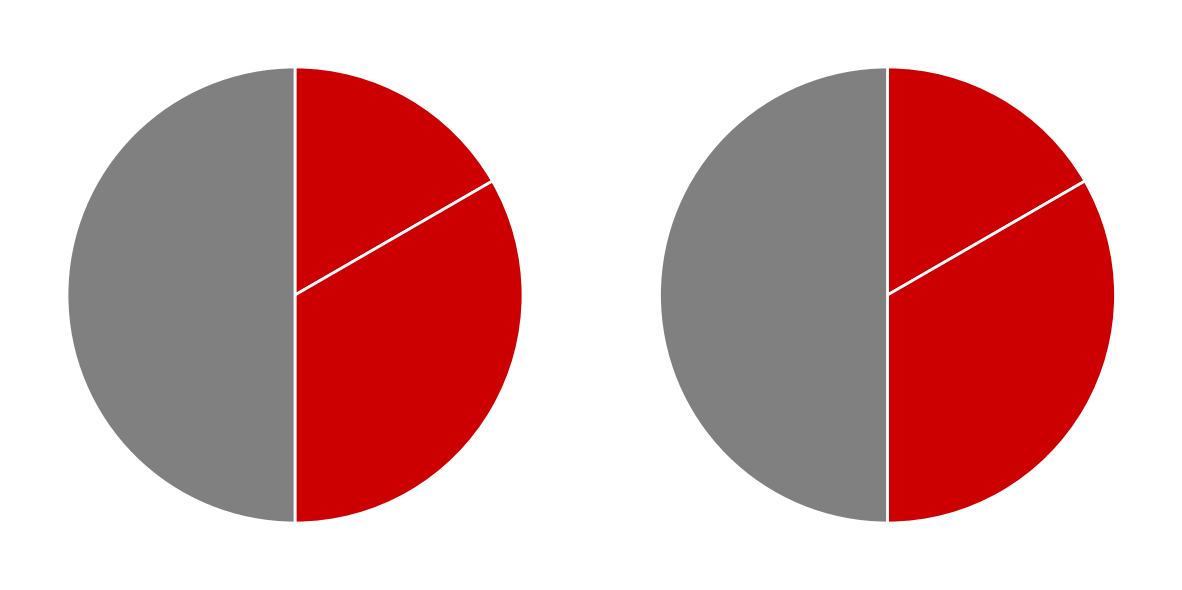

True or false: Основне місце роботи accounts for 25% of the total.

False